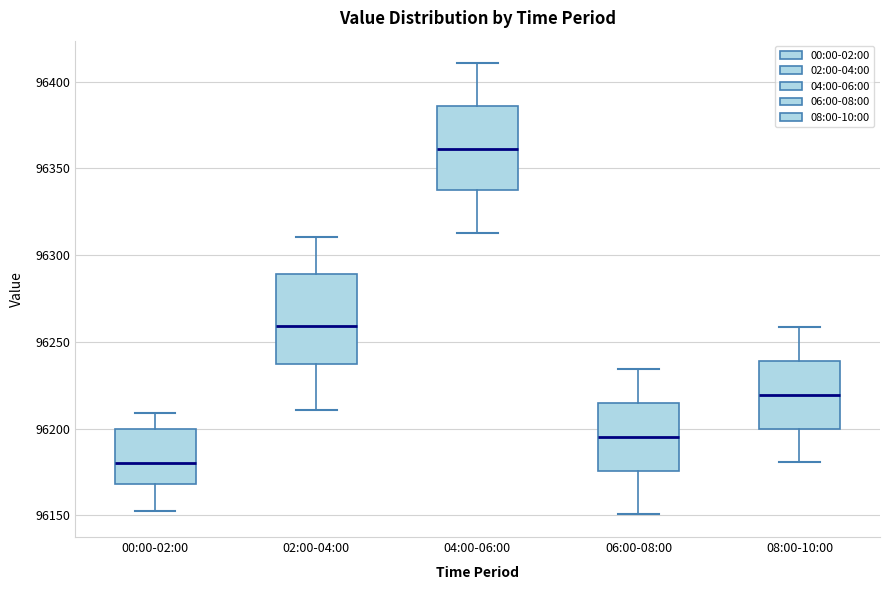

Reading left to right, read every box against the y-axis: the position of its median line, the range the box covers, and the ends of its whiskers. The values are not printed on the chart, so give them approximately, as read against the axis.

00:00-02:00: median 96180, box 96170 to 96200, whiskers 96150 to 96210
02:00-04:00: median 96260, box 96240 to 96290, whiskers 96210 to 96310
04:00-06:00: median 96360, box 96340 to 96385, whiskers 96315 to 96410
06:00-08:00: median 96195, box 96175 to 96215, whiskers 96150 to 96235
08:00-10:00: median 96220, box 96200 to 96240, whiskers 96180 to 96260